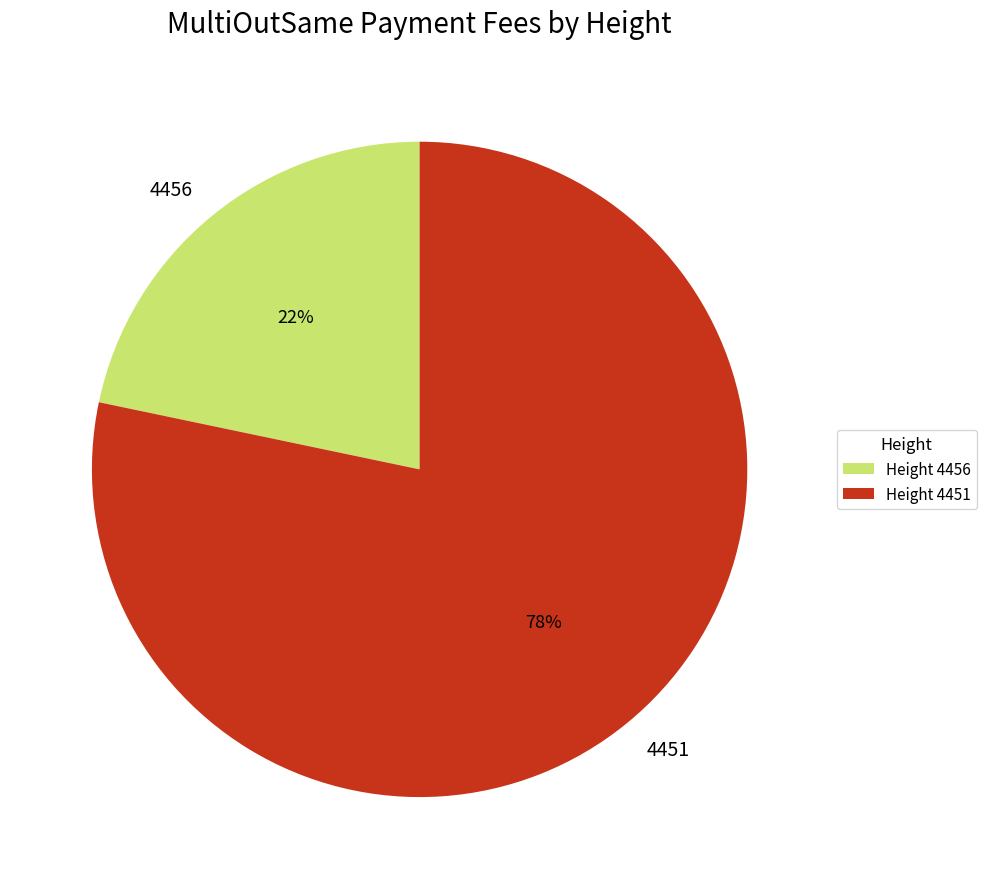

Is it true that 4456 is 22% of the pie?

True